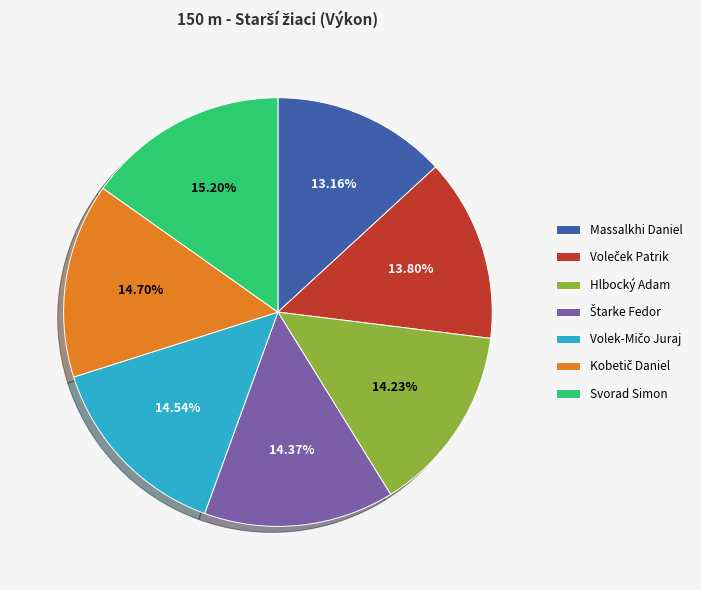

Does any single category account for the majority?

No